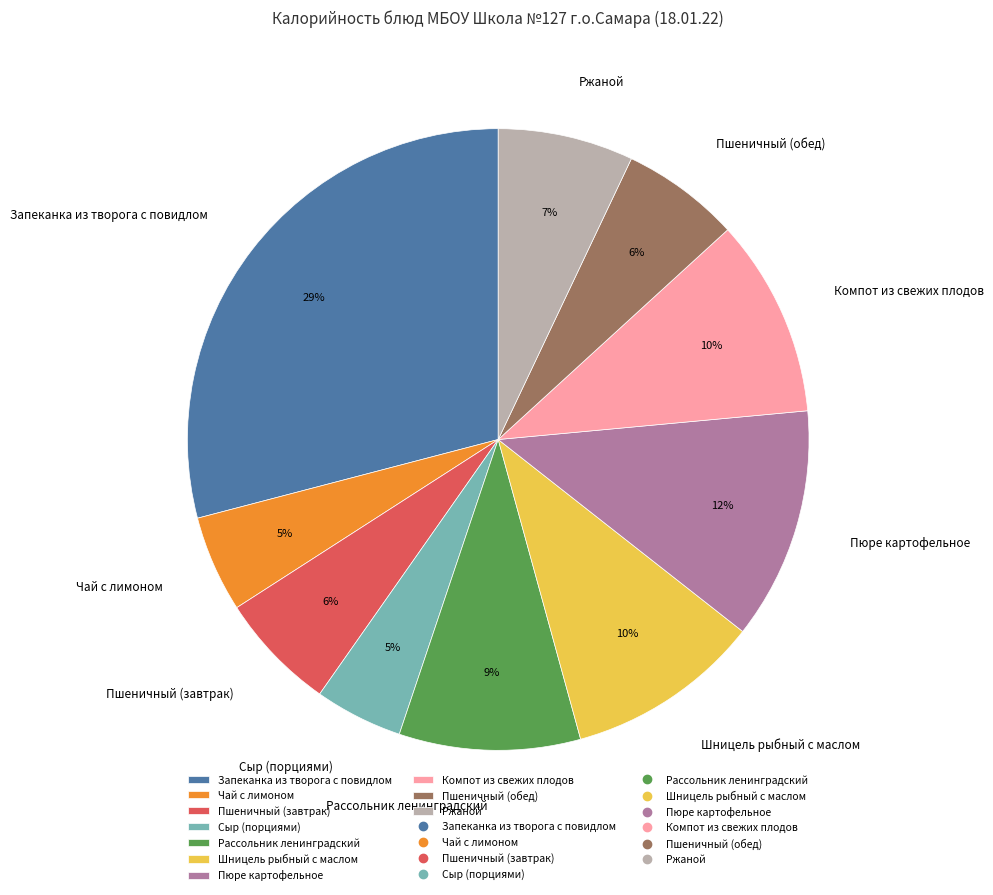

Which slice is the largest?

Запеканка из творога с повидлом